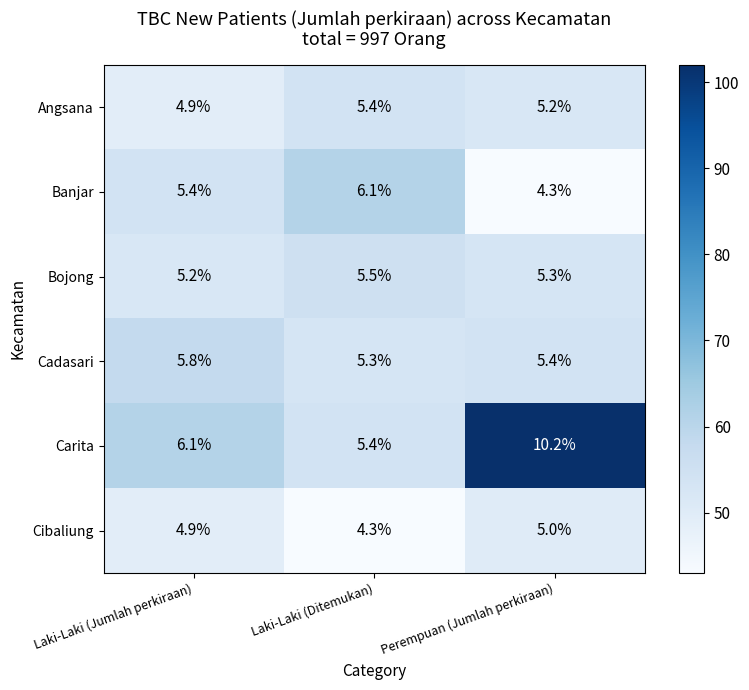

What is the difference between the second highest and minimum values in the Angsana series?

0.3